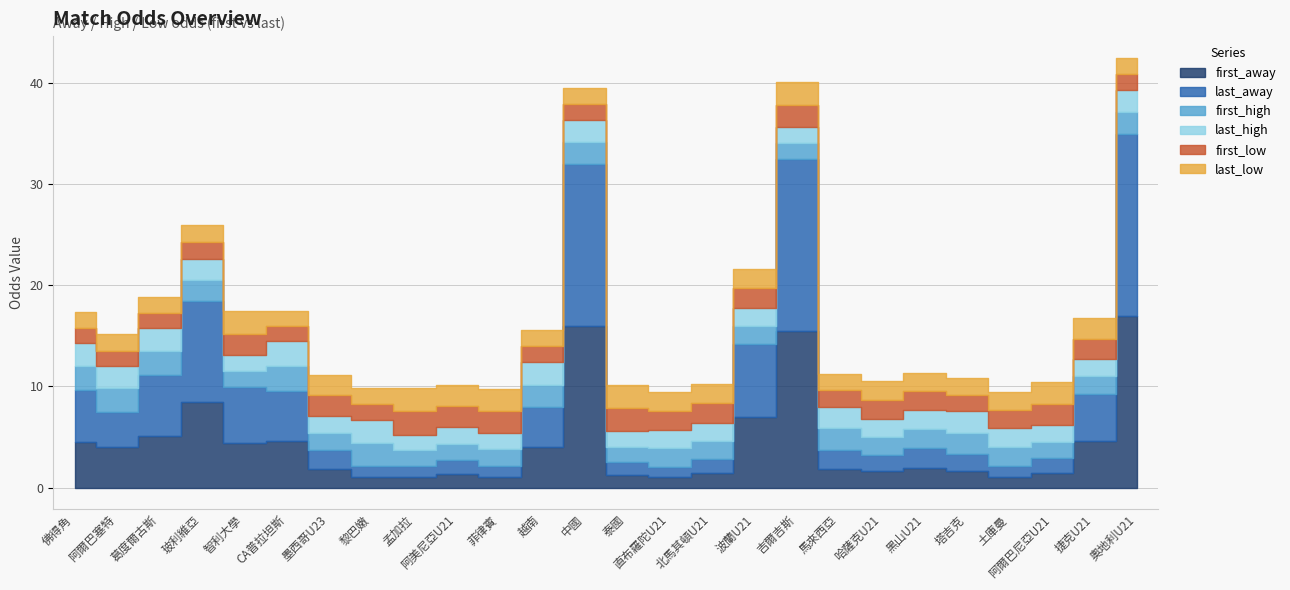

After their last crossing, which series has the higher values: last_low or first_low?

last_low